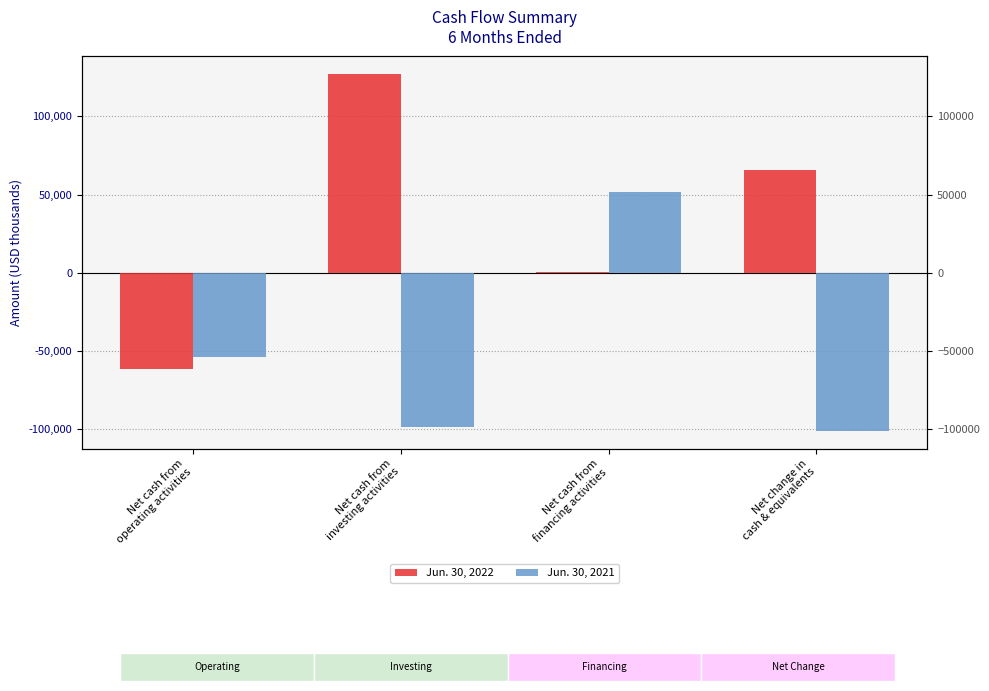

What is the difference between the second highest and minimum values in the Jun. 30, 2021 series?

47184